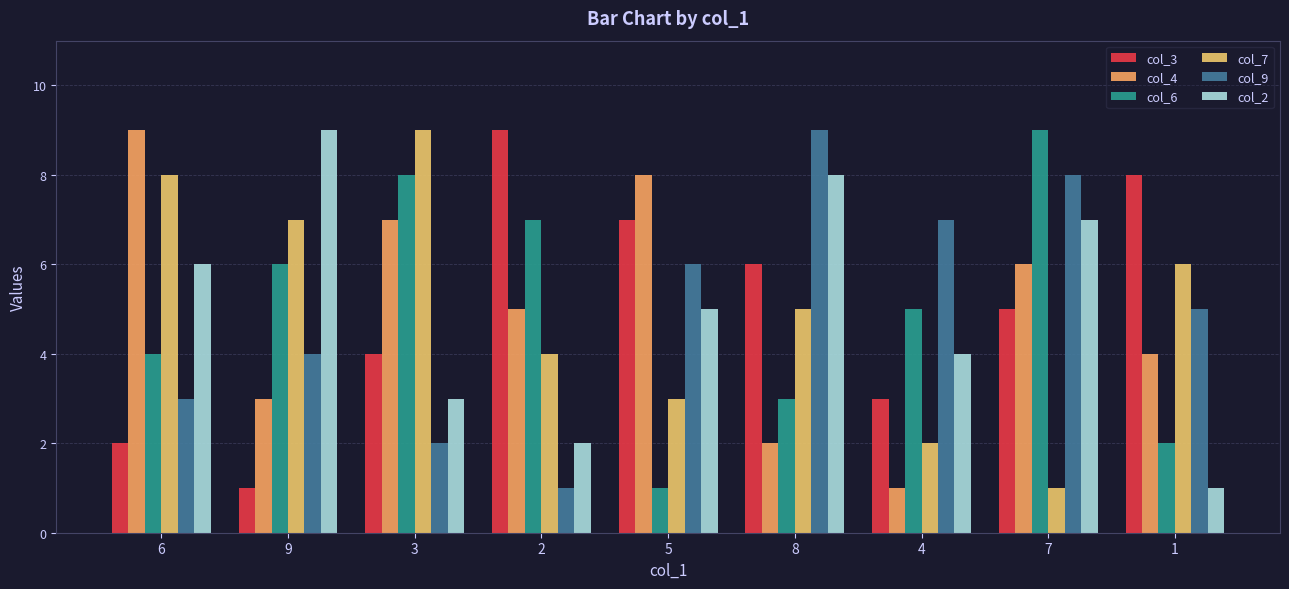

What is the label of the 6th bar from the right?

2